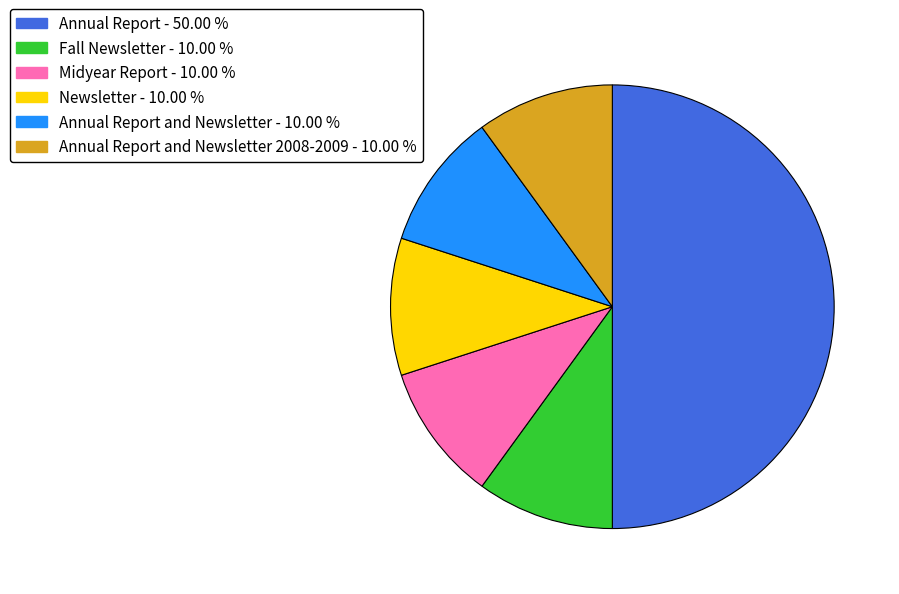

Rank the categories by value from lowest to highest.

Newsletter, Midyear Report, Fall Newsletter, Annual Report and Newsletter 2008-2009, Annual Report and Newsletter, Annual Report